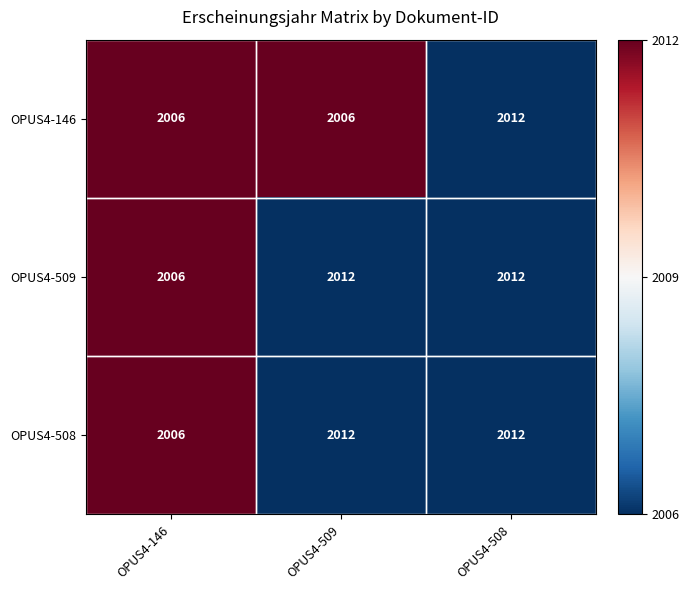

What is the total value across all series at OPUS4-509?

6030